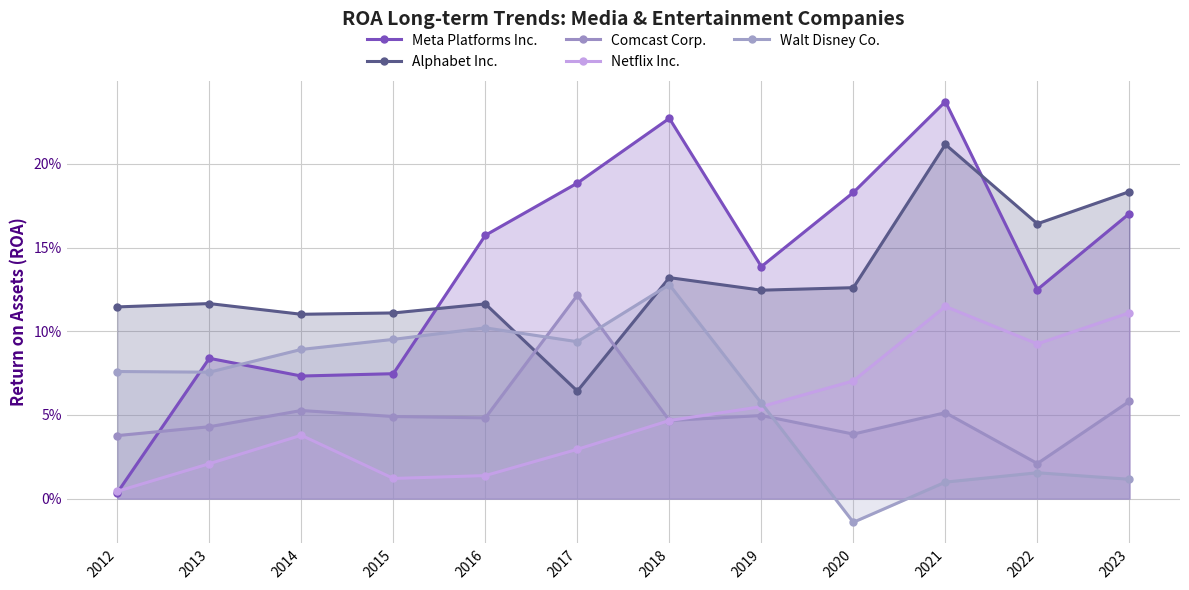

Reading left to right, extract all data points from this chart.

Meta Platforms Inc.: 0.0	0.1	0.1	0.1	0.2	0.2	0.2	0.1	0.2	0.2	0.1	0.2
Alphabet Inc.: 0.1	0.1	0.1	0.1	0.1	0.1	0.1	0.1	0.1	0.2	0.2	0.2
Comcast Corp.: 0.0	0.0	0.1	0.0	0.0	0.1	0.0	0.0	0.0	0.1	0.0	0.1
Netflix Inc.: 0.0	0.0	0.0	0.0	0.0	0.0	0.0	0.1	0.1	0.1	0.1	0.1
Walt Disney Co.: 0.1	0.1	0.1	0.1	0.1	0.1	0.1	0.1	-0.0	0.0	0.0	0.0